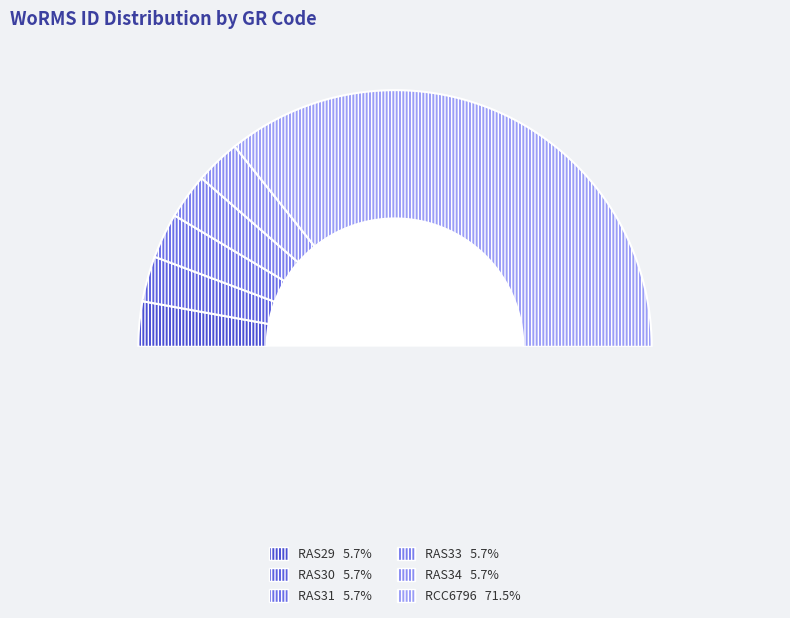

True or false: RAS30 accounts for 1% of the total.

False